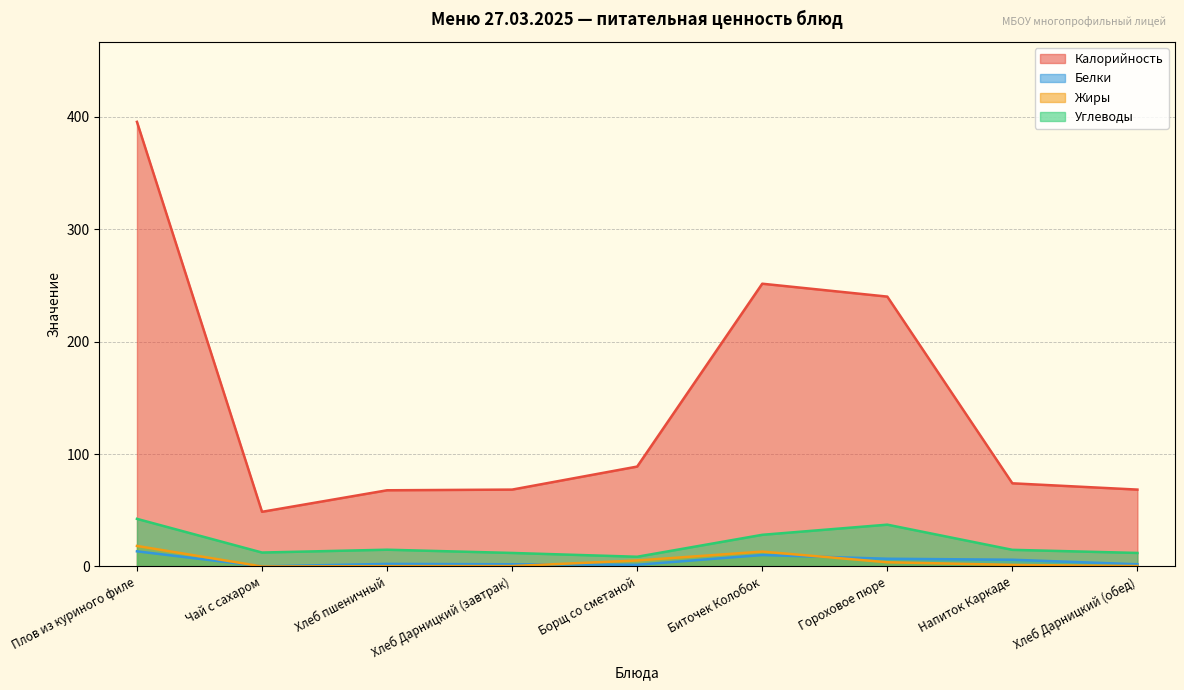

What is the value of the Белки point at the 4th from the left?

1.9